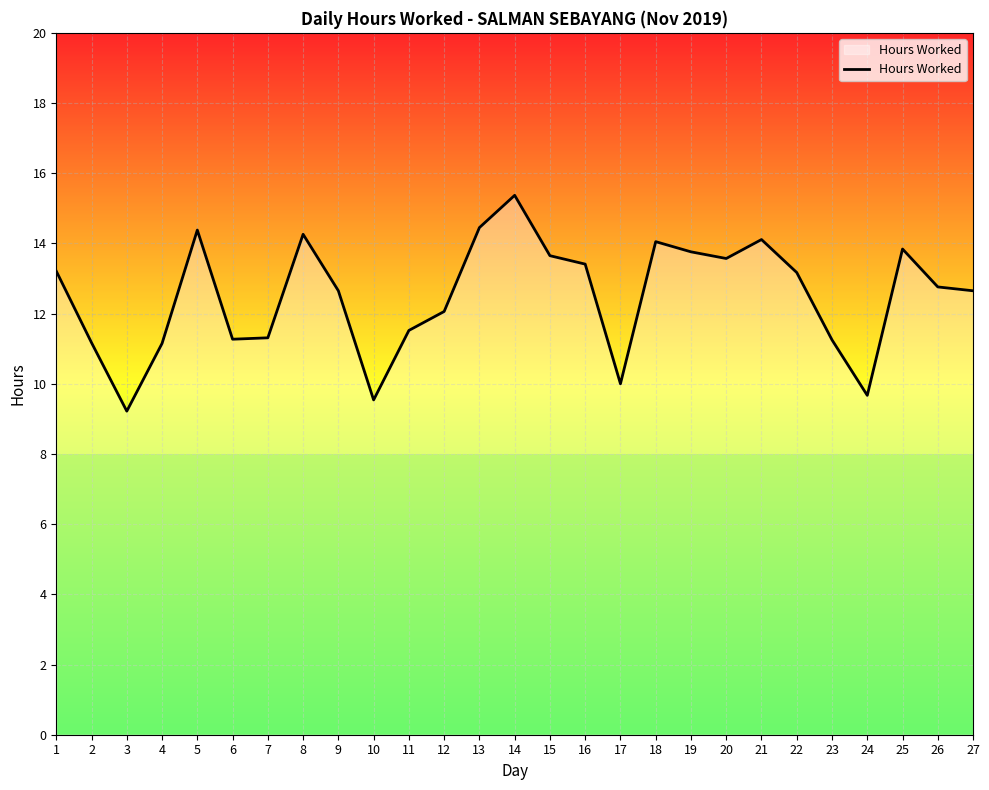

At which category does the chart reach its peak across all series?

14